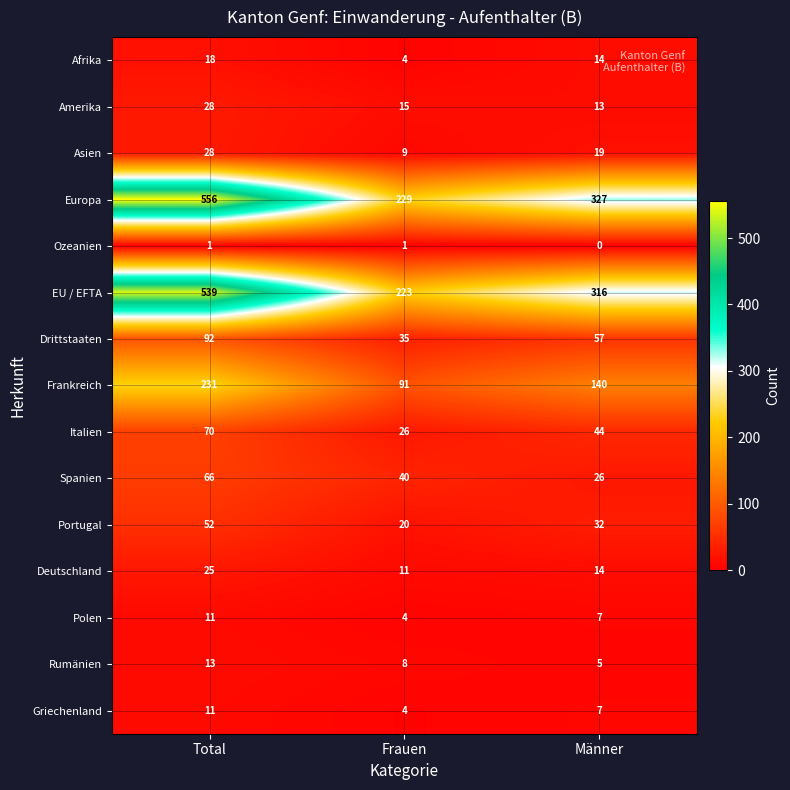

What is the average value of the Asien series?

19